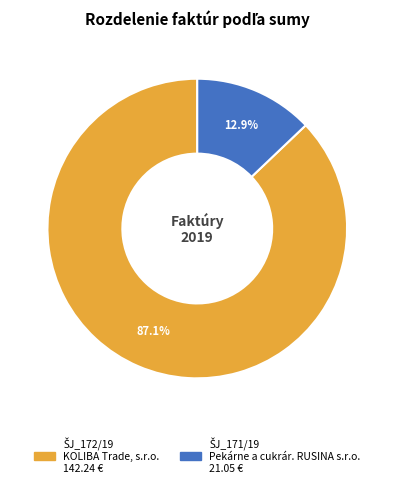

Is there any slice that represents more than half of the pie?

Yes